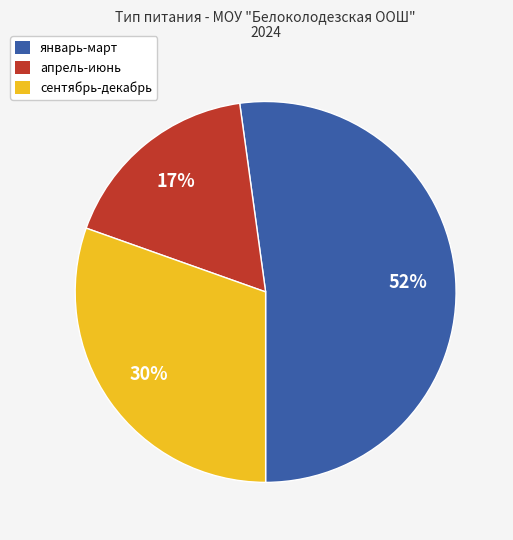

Is there any slice that represents more than half of the pie?

Yes